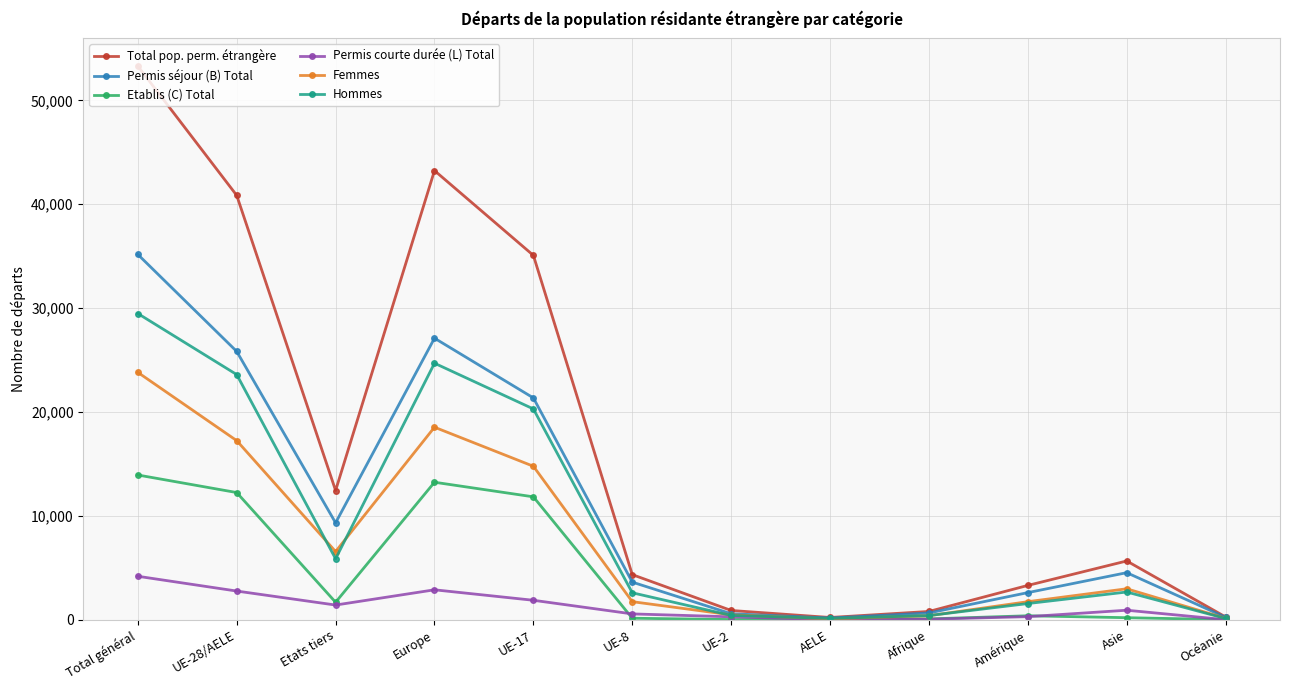

Does the chart have visible grid lines?

Yes